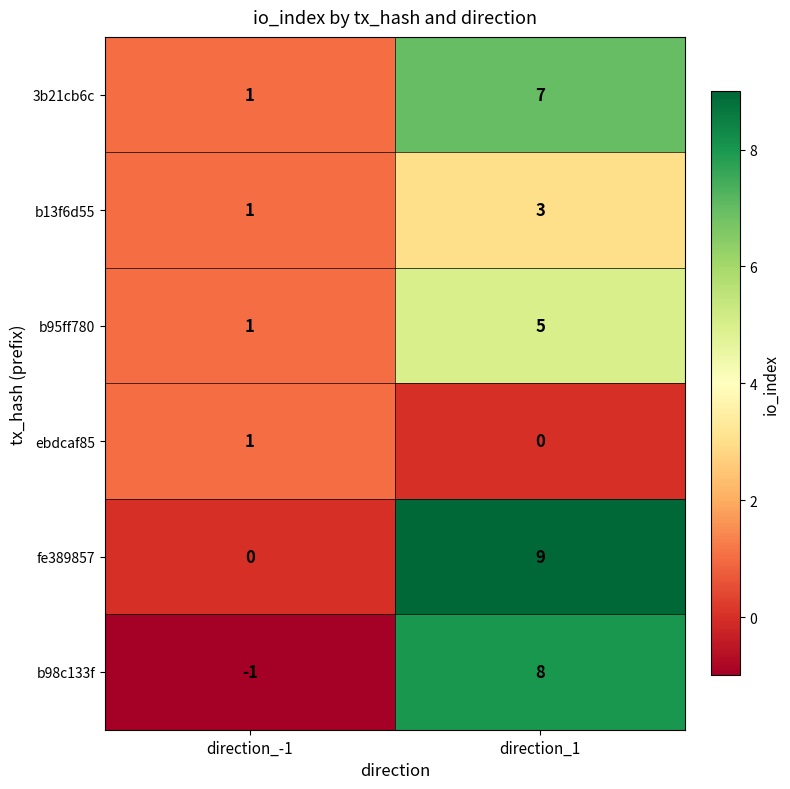

At which category does the chart reach its peak across all series?

direction_1